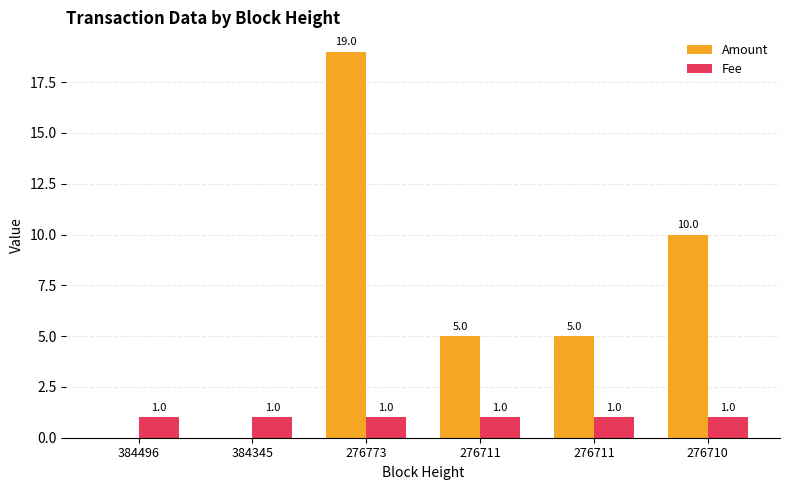

At which label does Amount reach its minimum?

384496